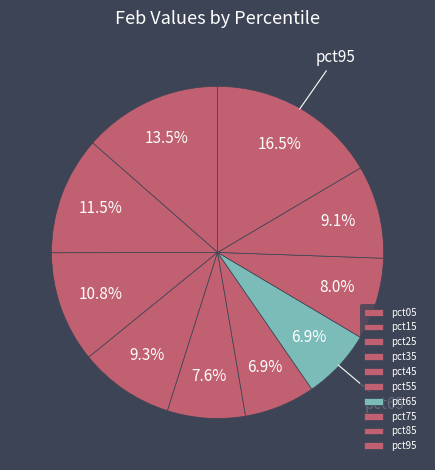

How many segments does this pie chart have?

10